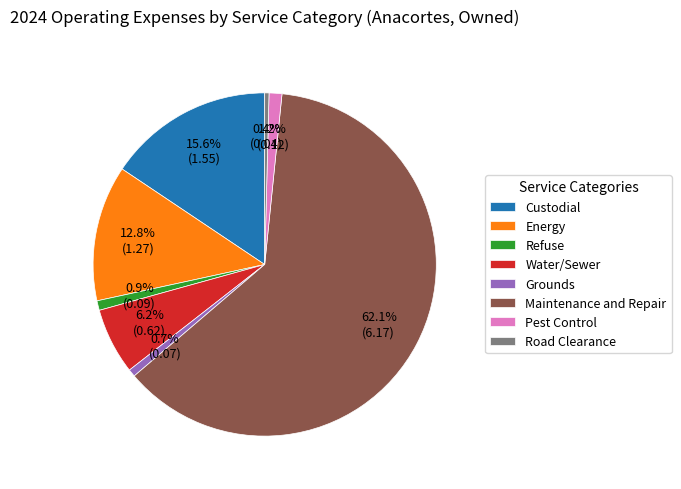

Which category accounts for the majority?

Maintenance and Repair